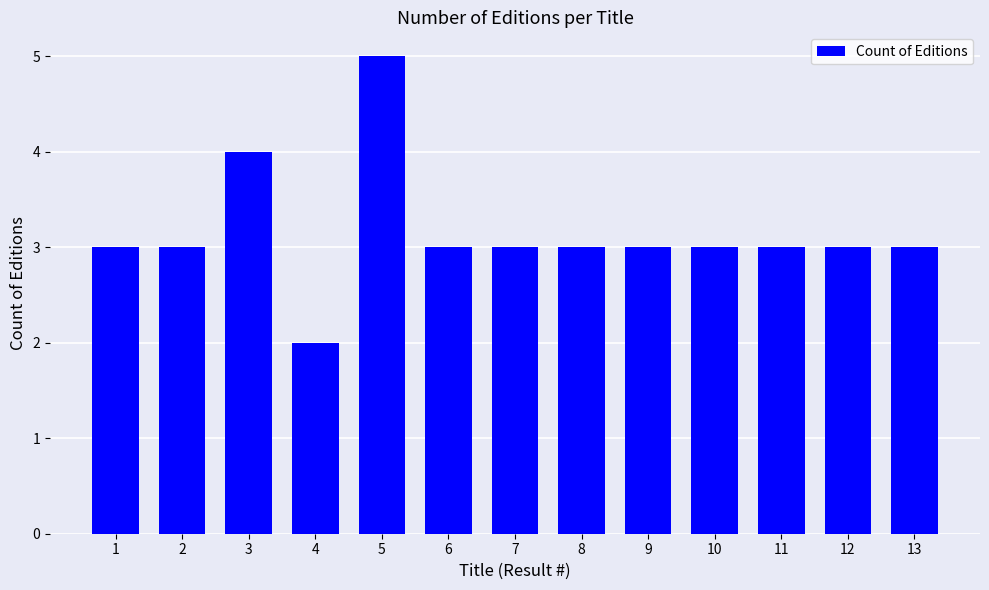

What is the value of the 3rd bar from the left?

4